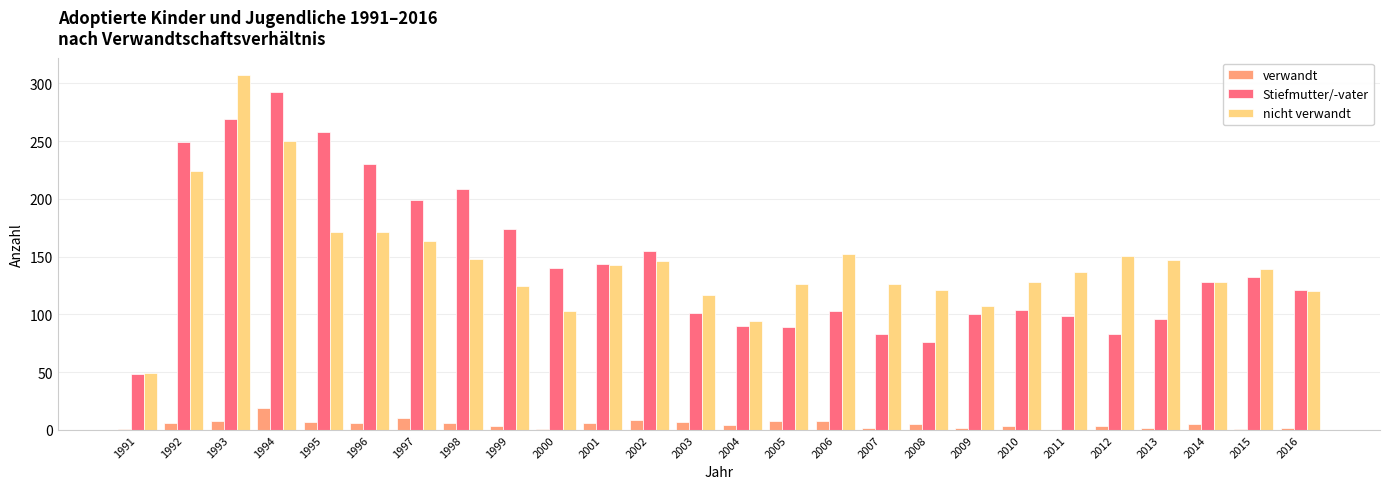

How many groups of bars are there?

26